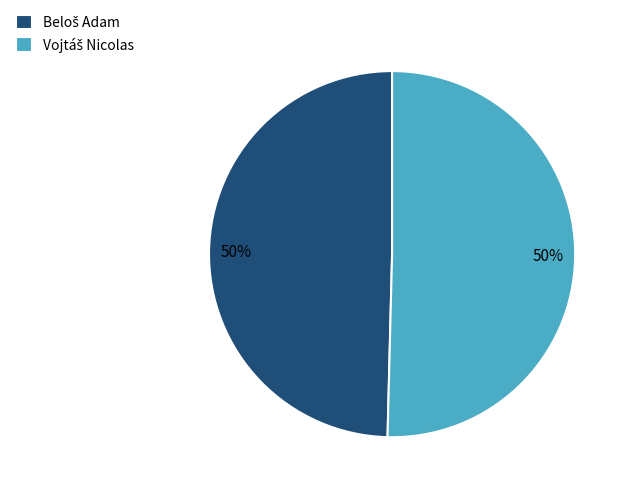

To the nearest percent, what is the average slice percentage?

50%